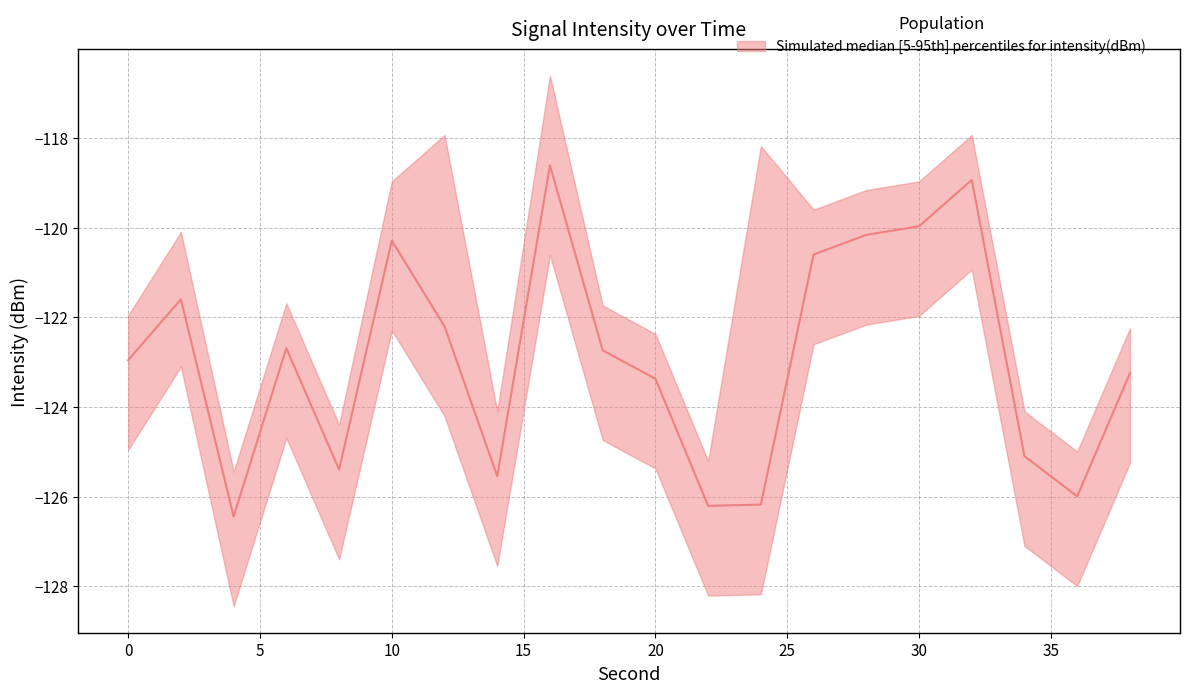

Reading right to left, what are all the values shown in this chart?

intensity_upper: -122.2	-125.0	-124.1	-117.9	-119.0	-119.2	-119.6	-118.2	-125.2	-122.4	-121.7	-116.6	-124.1	-117.9	-119.0	-124.4	-121.7	-125.4	-120.1	-122.0
intensity_median: -123.2	-126.0	-125.1	-118.9	-120.0	-120.2	-120.6	-126.2	-126.2	-123.4	-122.7	-118.6	-125.5	-122.2	-120.3	-125.4	-122.7	-126.4	-121.6	-123.0
intensity_lower: -125.2	-128.0	-127.1	-120.9	-122.0	-122.2	-122.6	-128.2	-128.2	-125.4	-124.7	-120.6	-127.5	-124.2	-122.3	-127.4	-124.7	-128.4	-123.1	-125.0